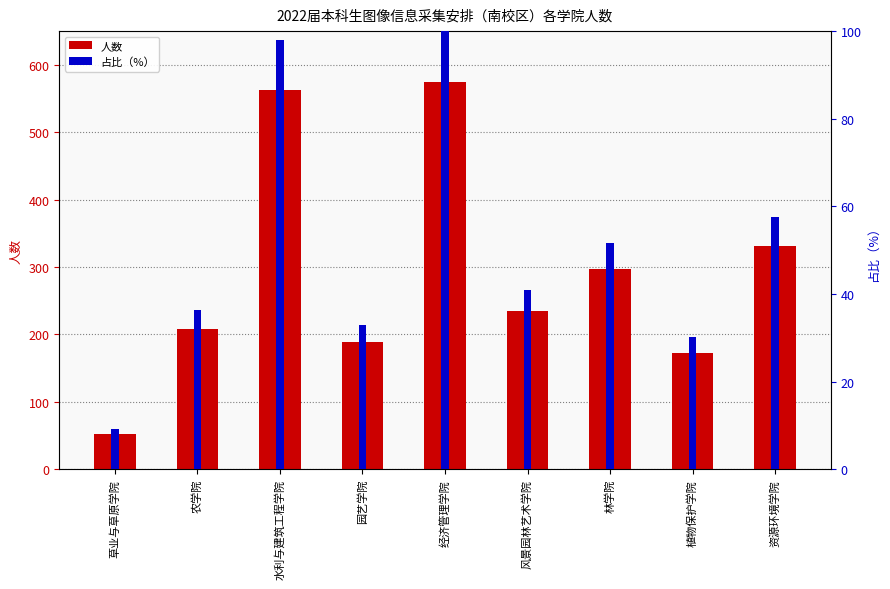

Reading left to right, transcribe all the data shown in this chart.

人数: 草业与草原学院=52.0	农学院=208.0	水利与建筑工程学院=562.0	园艺学院=189.0	经济管理学院=574.0	风景园林艺术学院=235.0	林学院=297.0	植物保护学院=173.0	资源环境学院=331.0
占比（%）: 草业与草原学院=9.1	农学院=36.2	水利与建筑工程学院=97.9	园艺学院=32.9	经济管理学院=100.0	风景园林艺术学院=40.9	林学院=51.7	植物保护学院=30.1	资源环境学院=57.7